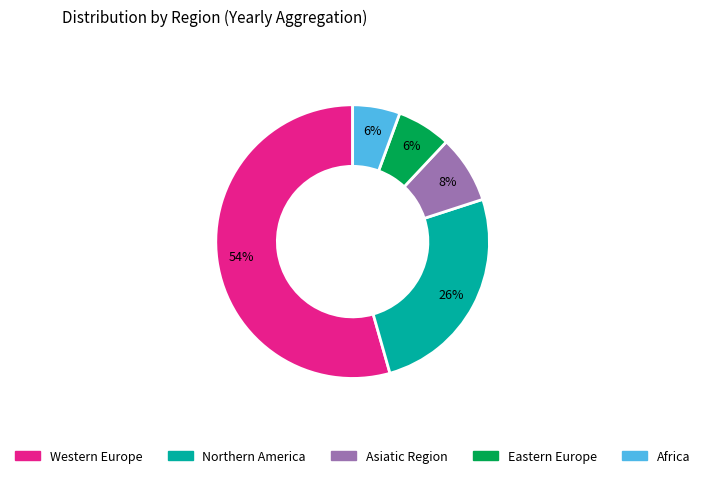

Is there any slice that represents more than half of the pie?

Yes